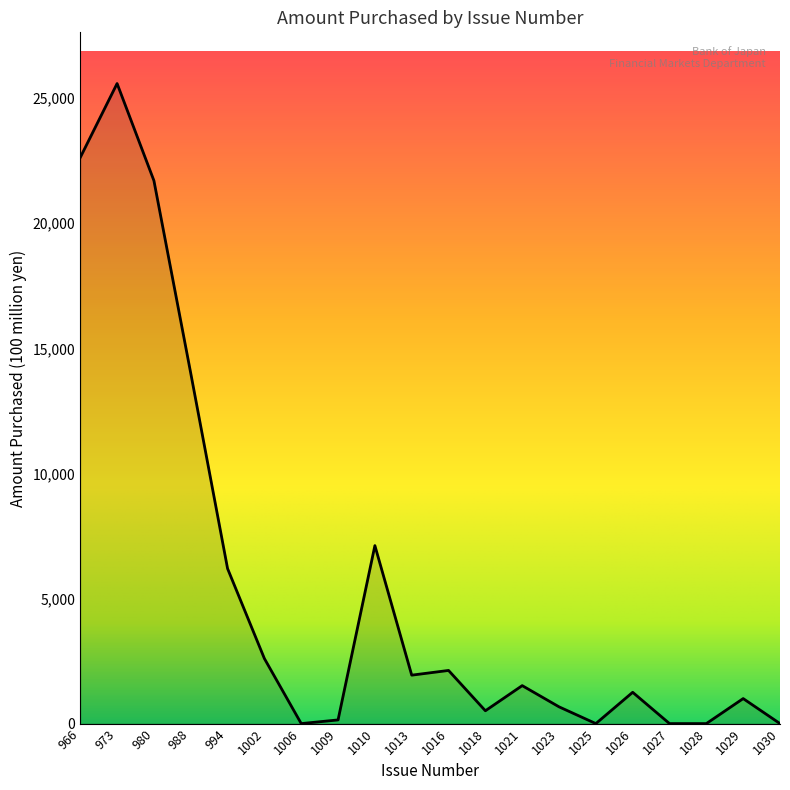

What is the difference between the second highest and minimum values?

22630